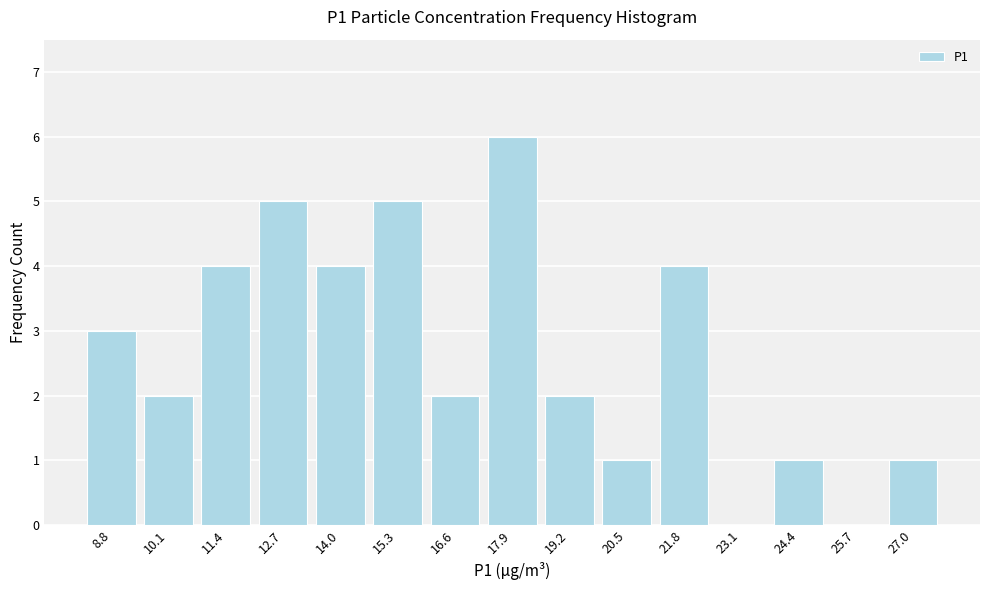

Reading left to right, list every bar in this chart as the range it spans on the x-axis followed by its height. Neither the bar edges nor the heights are printed on the chart, so give them approximately, as read against the axes.

8.2 to 9.4: 3
9.4 to 10.8: 2
10.8 to 12.0: 4
12.0 to 13.4: 5
13.4 to 14.6: 4
14.6 to 16.0: 5
16.0 to 17.2: 2
17.2 to 18.6: 6
18.6 to 19.8: 2
19.8 to 21.2: 1
21.2 to 22.4: 4
22.4 to 23.8: 0
23.8 to 25.0: 1
25.0 to 26.4: 0
26.4 to 27.8: 1